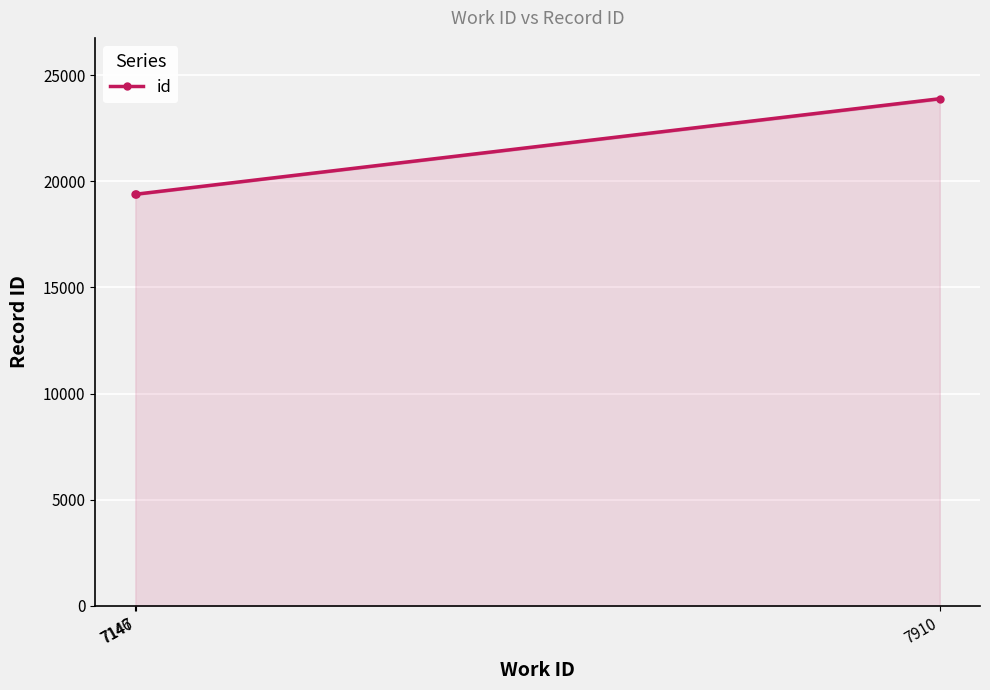

List the labels in order of value, largest first.

7910, 7147, 7146